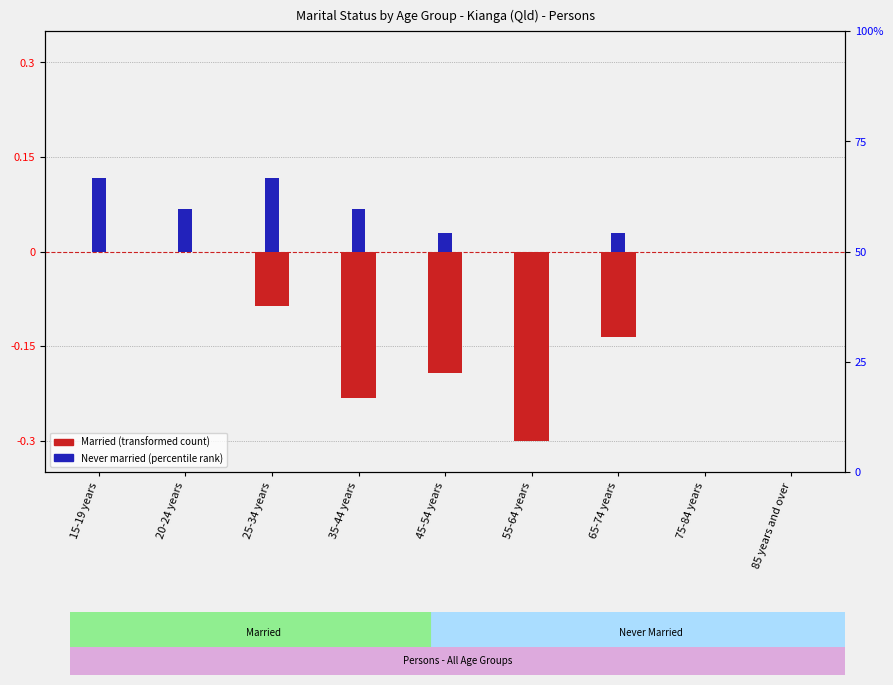

Reading left to right, extract all data points from this chart.

Married: 15-19 years=0.0	20-24 years=0.0	25-34 years=-0.1	35-44 years=-0.2	45-54 years=-0.2	55-64 years=-0.3	65-74 years=-0.1	75-84 years=0.0	85 years and over=0.0
Never married: 15-19 years=0.1	20-24 years=0.1	25-34 years=0.1	35-44 years=0.1	45-54 years=0.0	55-64 years=0.0	65-74 years=0.0	75-84 years=0.0	85 years and over=0.0